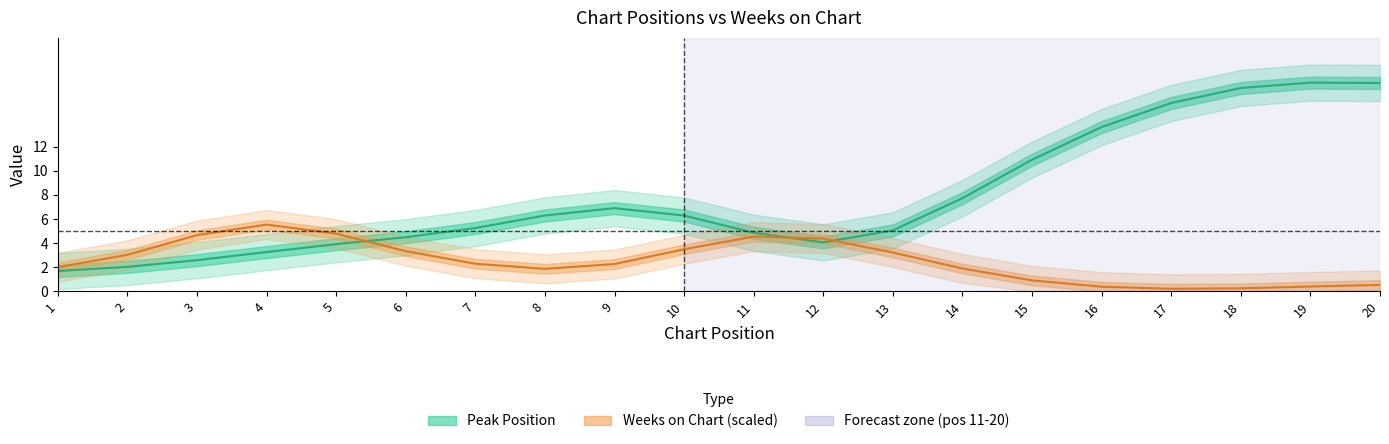

At which category is the sum across all series the highest?

20